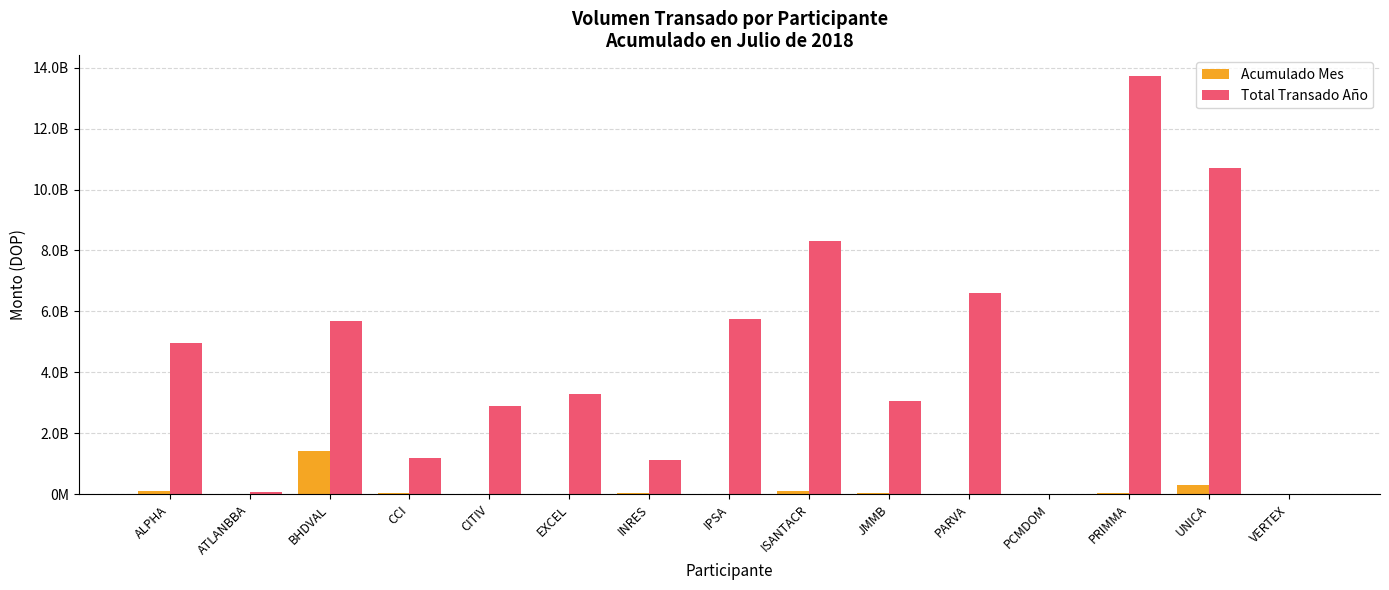

At how many categories does at least one series exceed 1740899395?

10